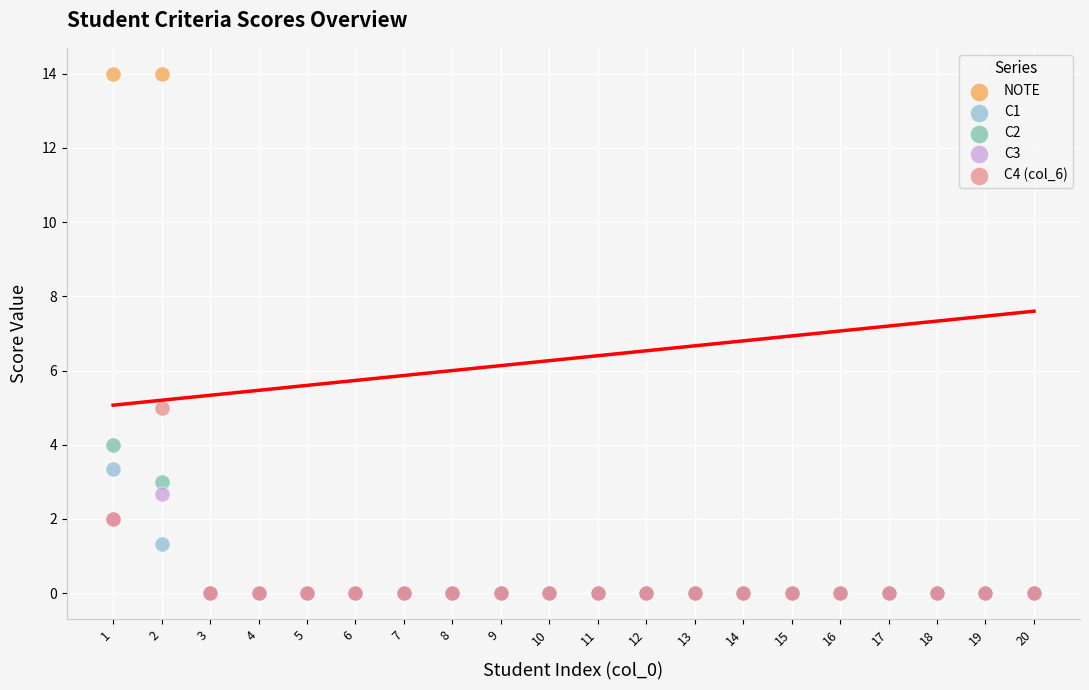

What are all the series names shown in the legend?

NOTE, C1, C2, C3, C4 (col_6)